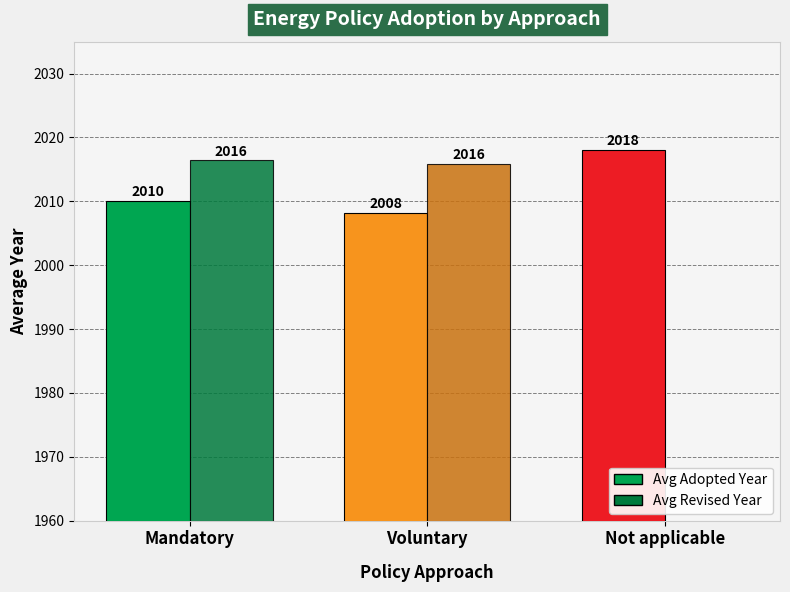

How many bars are there in each group?

2